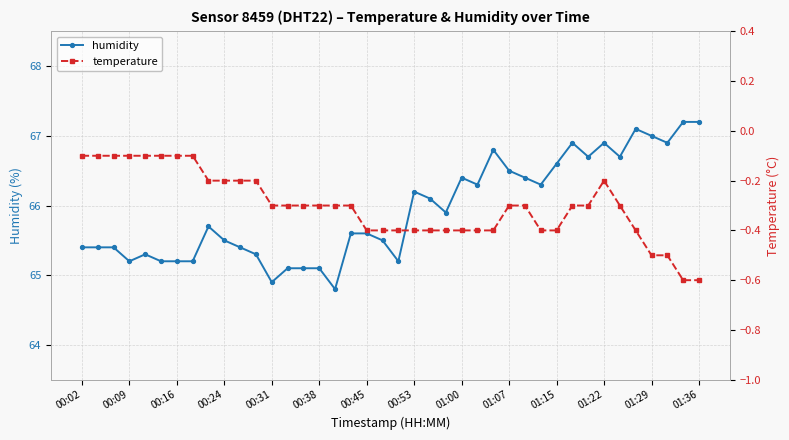

Where is humidity nearest to the value 66?

22